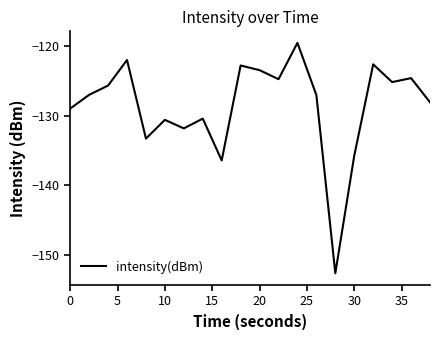

What is the difference between the maximum and minimum values?

33.1